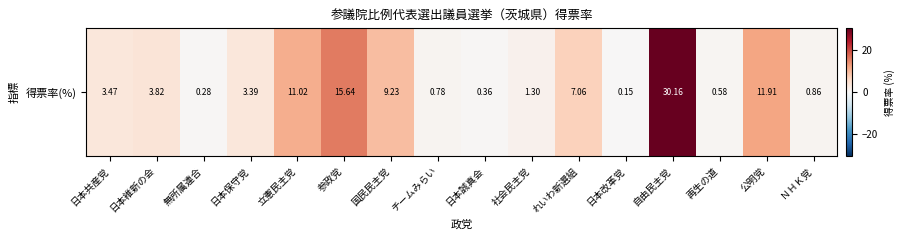

True or false: the data shows 3.5 at 日本共産党.

True